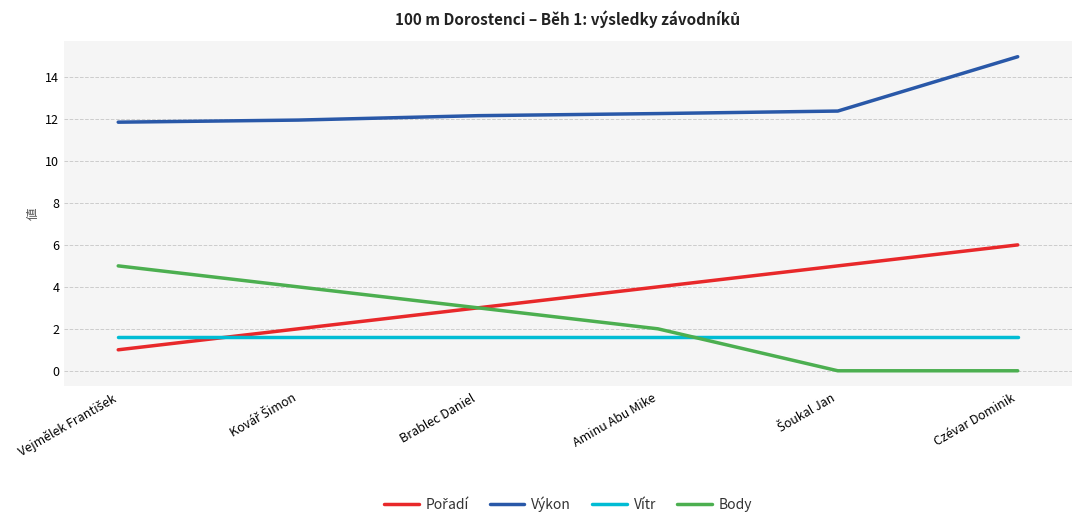

What is the spread (max minus min) of values at Aminu Abu Mike?

10.7